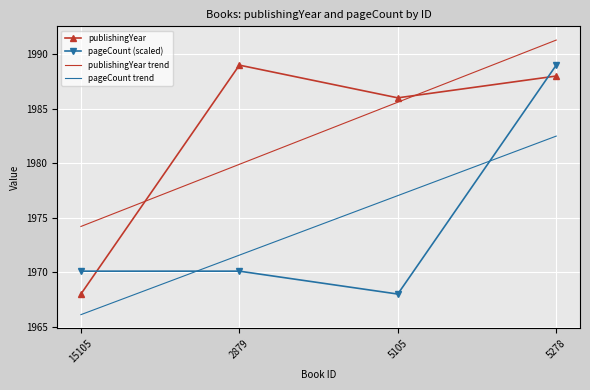

What position from the left is 15105?

1